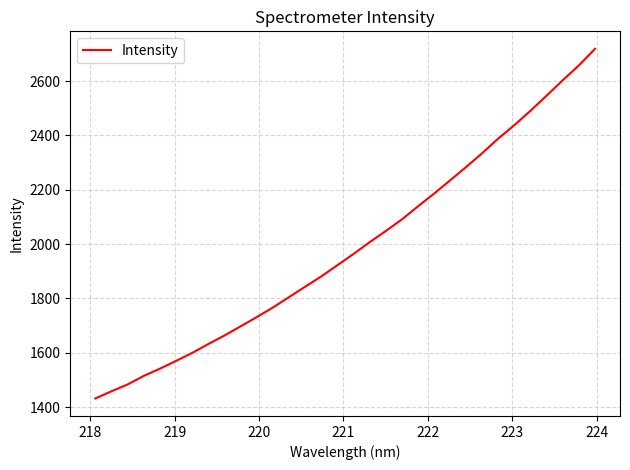

What is the greatest value displayed?

2718.9